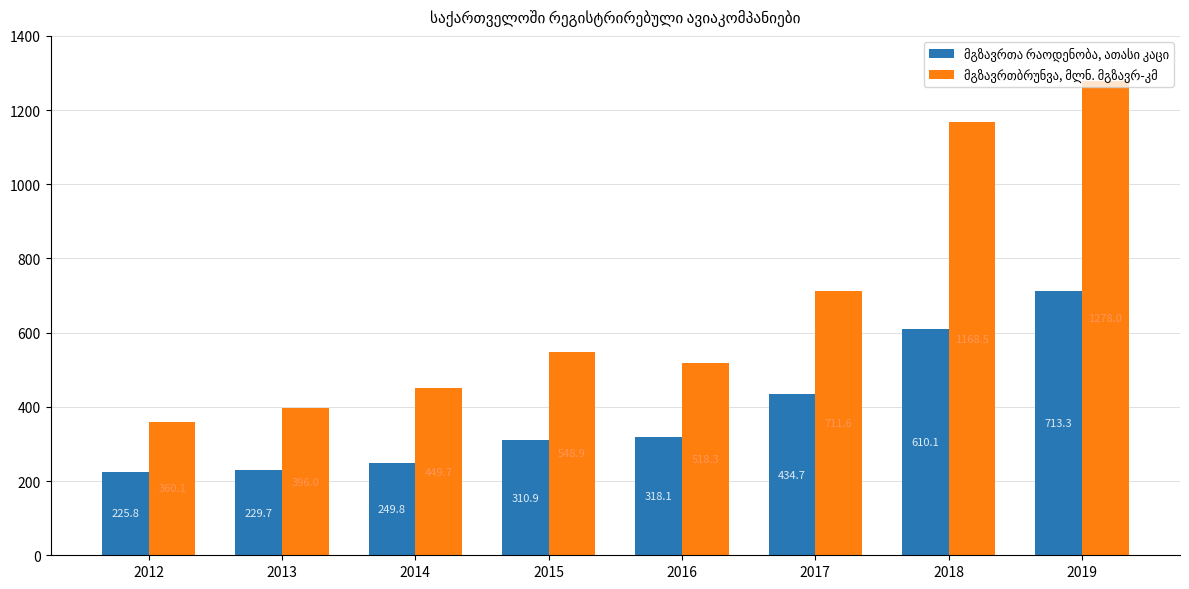

What is the total value across all series at 2016?

836.4